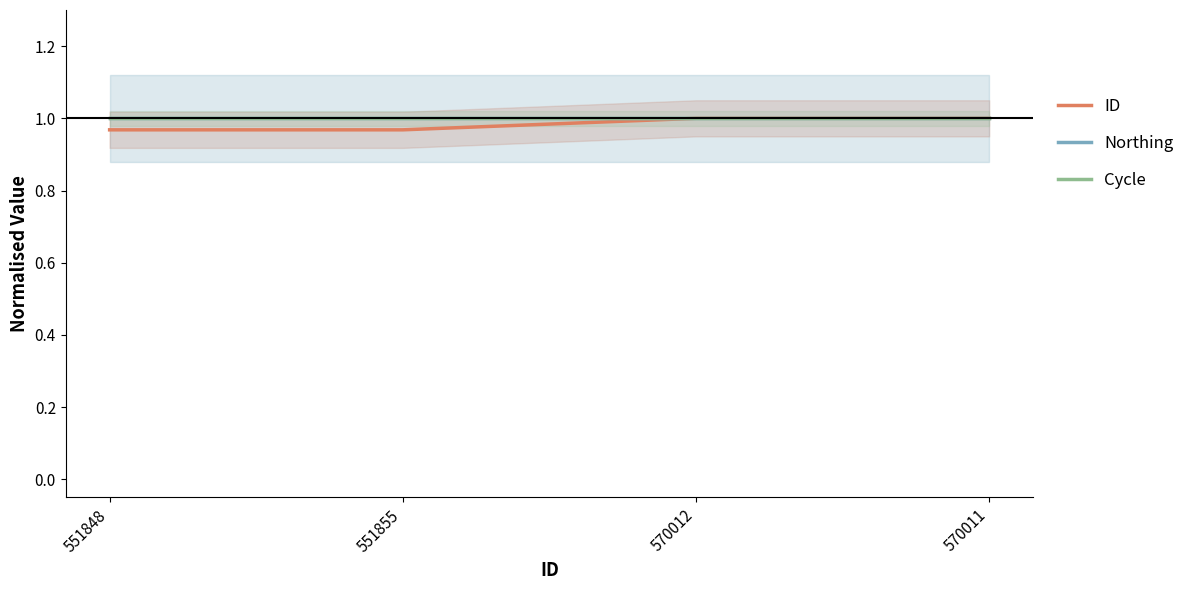

True or false: Cycle and ID cross at least once.

False